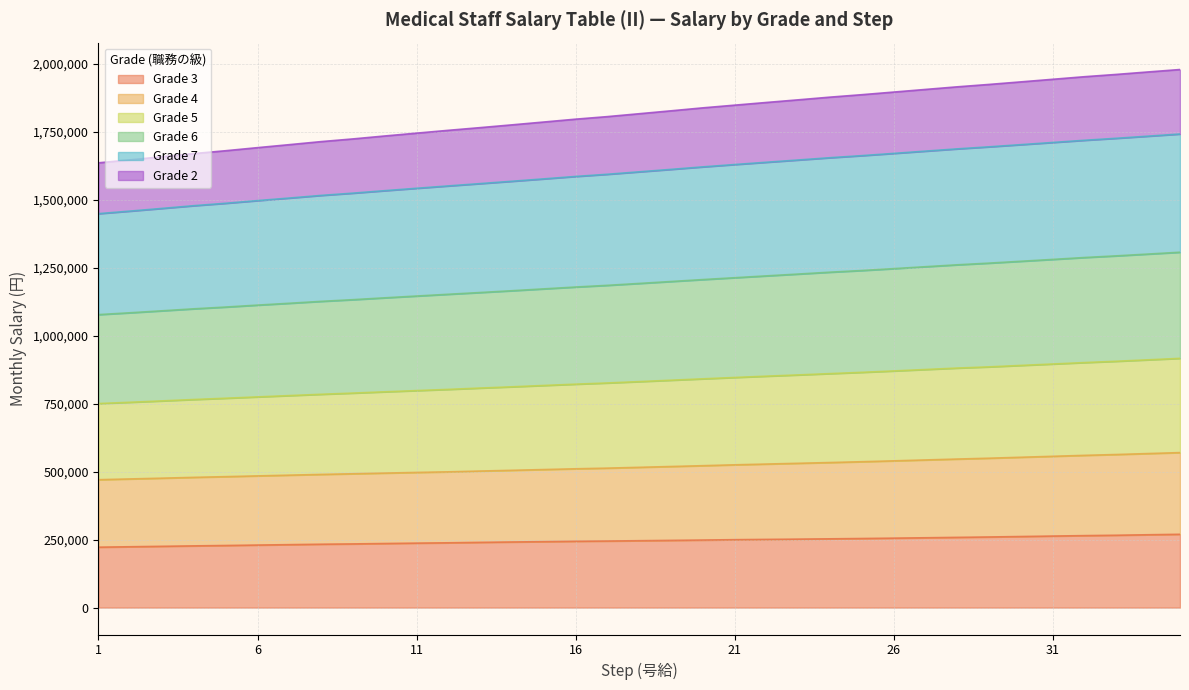

What is the maximum value for Grade 3?

269500